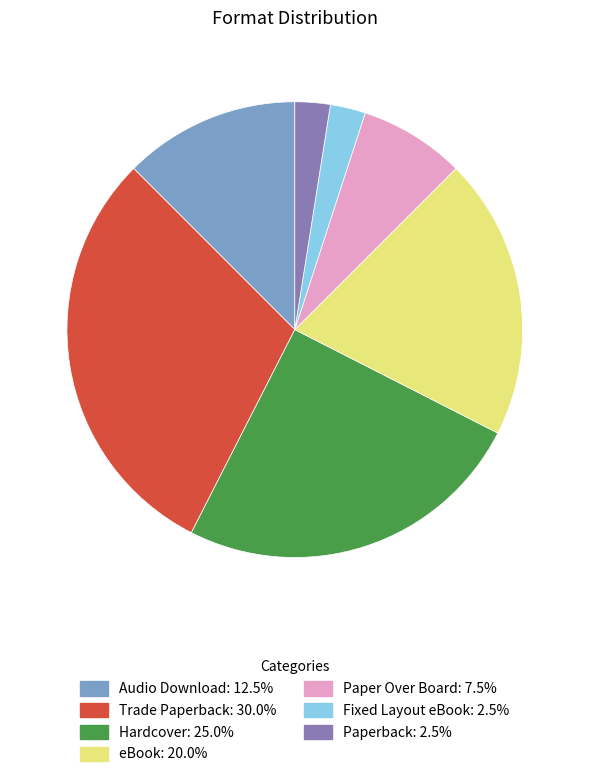

What is the largest slice in the pie chart?

Trade Paperback